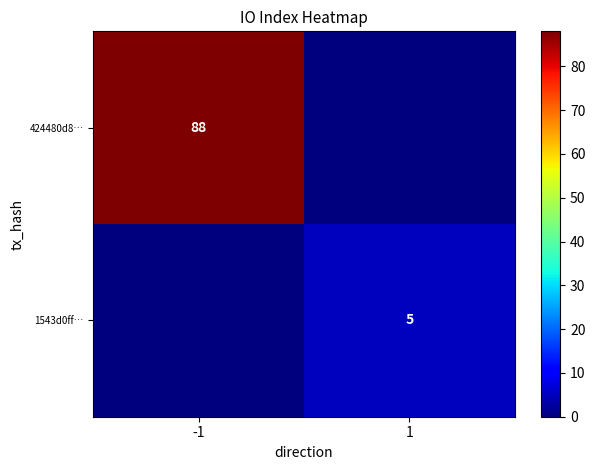

Count the number of data series in this chart.

2